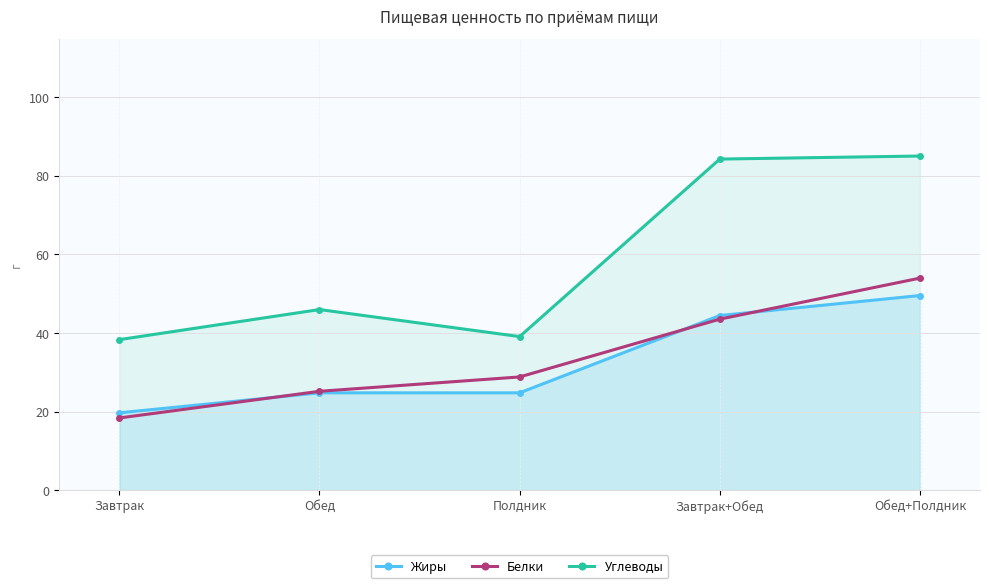

Reading left to right, list all the values displayed in this chart.

Жиры: 19.7	24.8	24.8	44.4	49.5
Белки: 18.4	25.1	28.8	43.5	54.0
Углеводы: 38.3	46.0	39.1	84.2	85.0